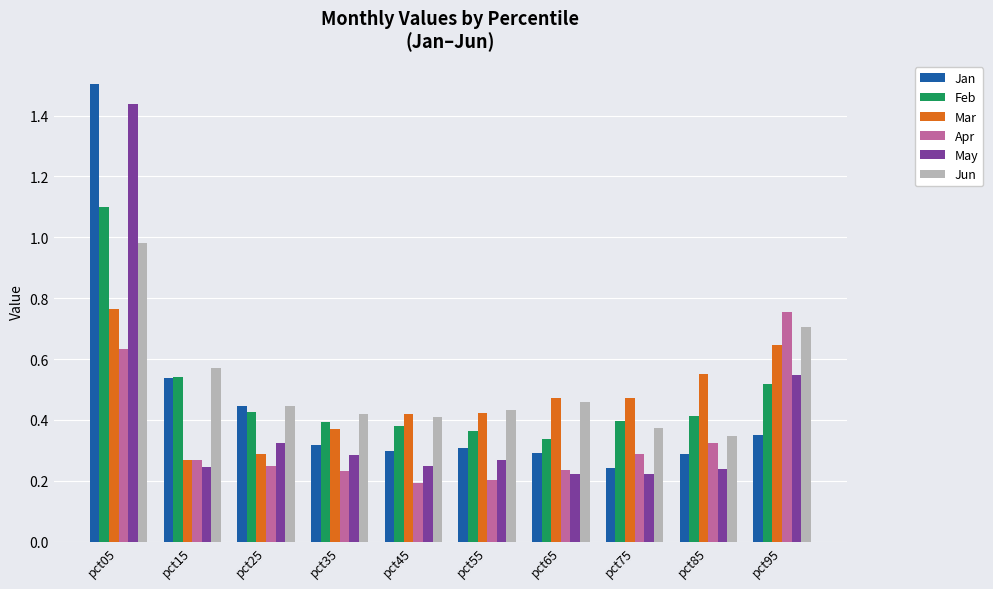

The Jun series shows 0.3 at pct85. True or false?

True